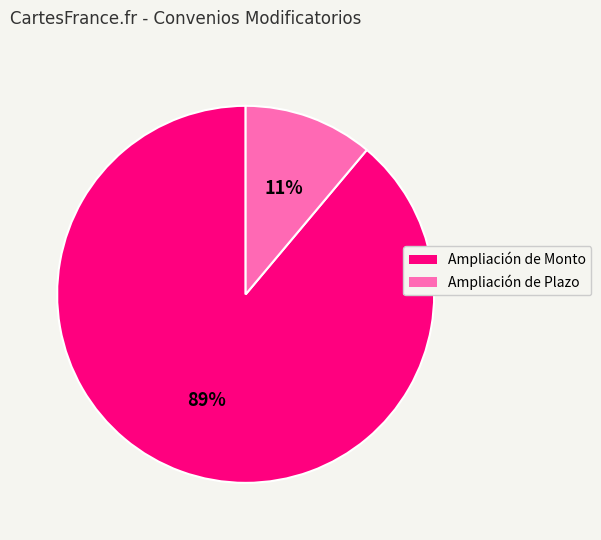

Count the number of slices in the pie.

2